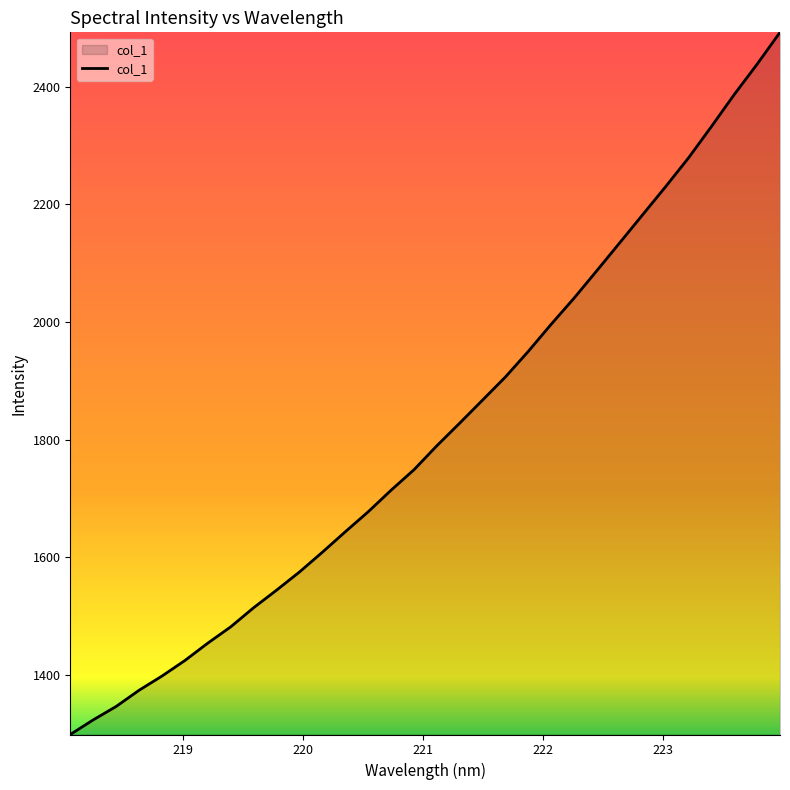

What is the greatest value displayed?

2492.5